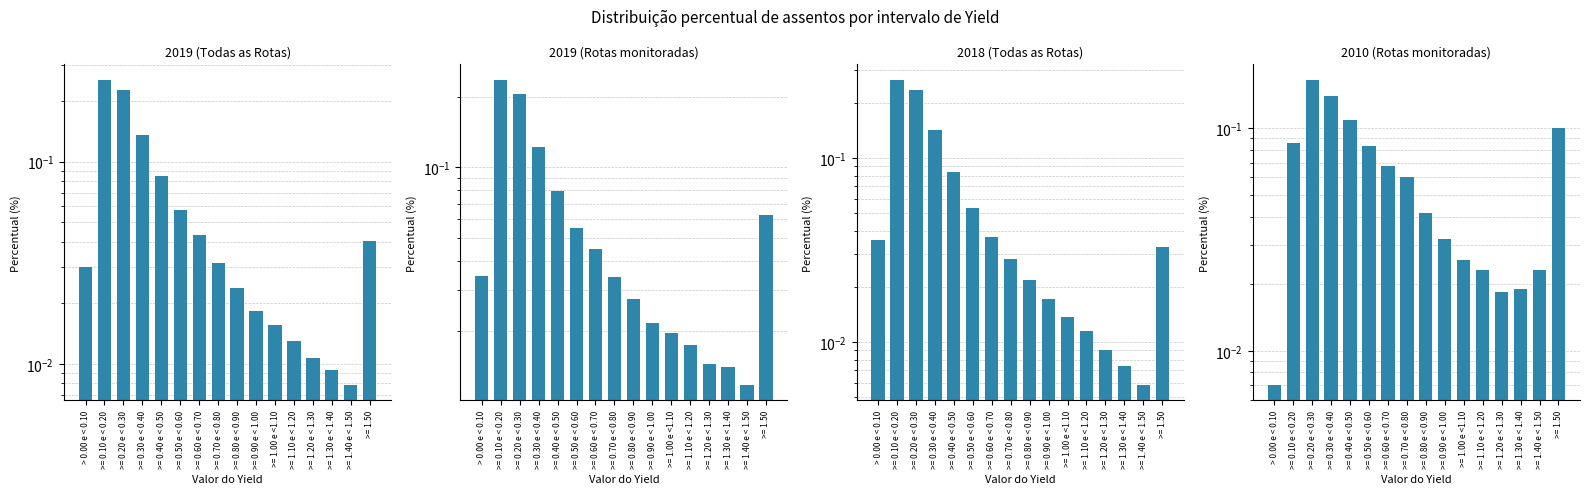

At >= 0.30 e < 0.40, list the series in order from largest to smallest.

2018 (Todas as Rotas), 2010 (Rotas monitoradas), 2019 (Todas as Rotas), 2019 (Rotas monitoradas)